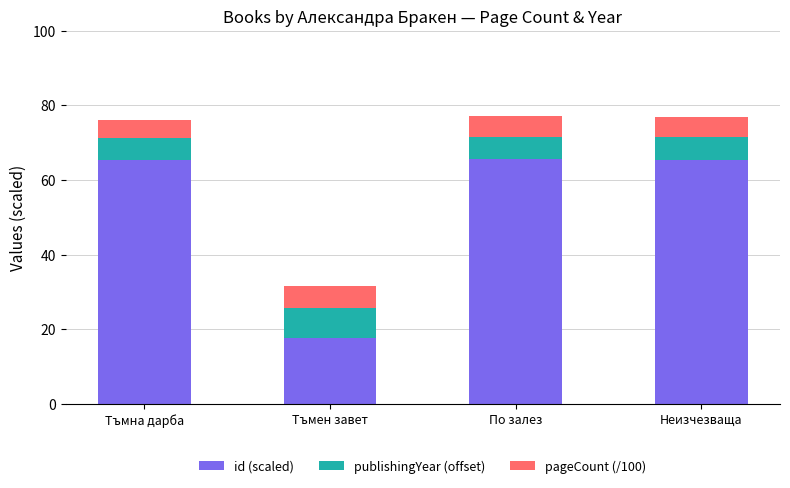

What is the value of the id (scaled) bar at the 4th from the left?

65.4